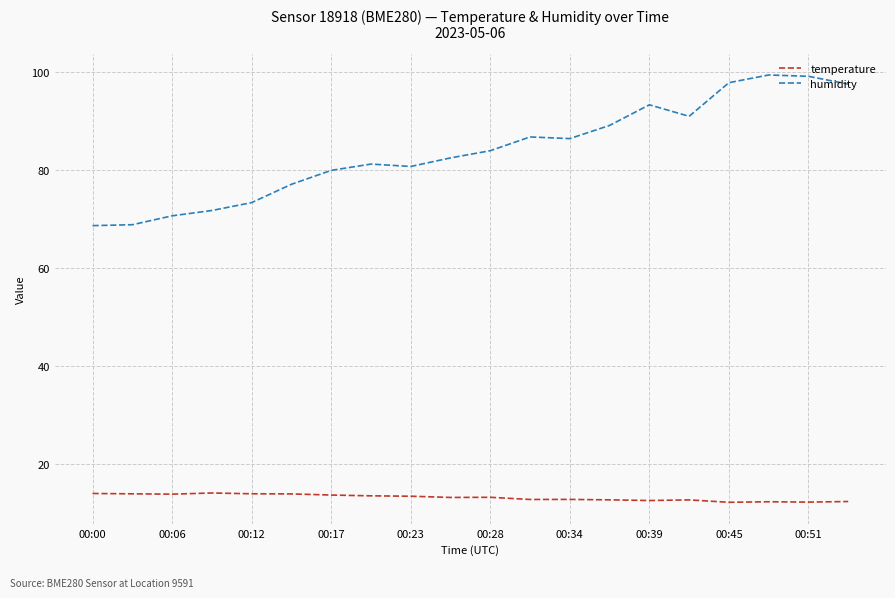

What is the difference between the maximum and minimum values in the humidity series?

30.8